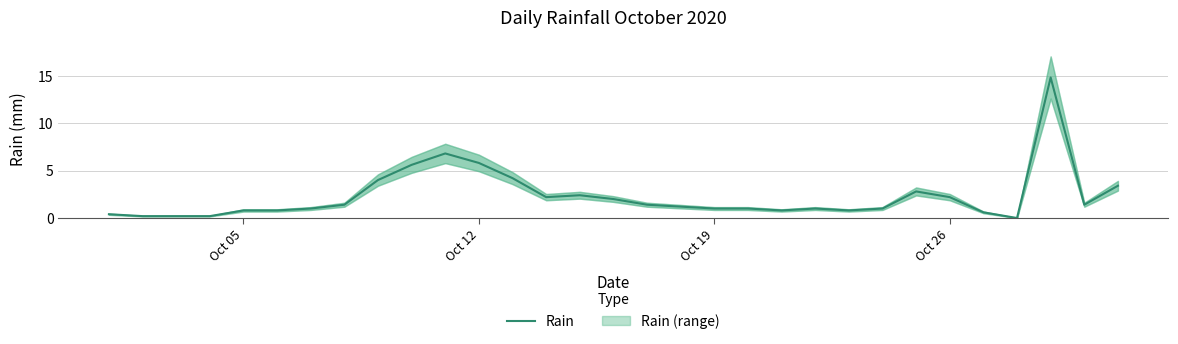

What is the highest value of the Rain series?

14.8